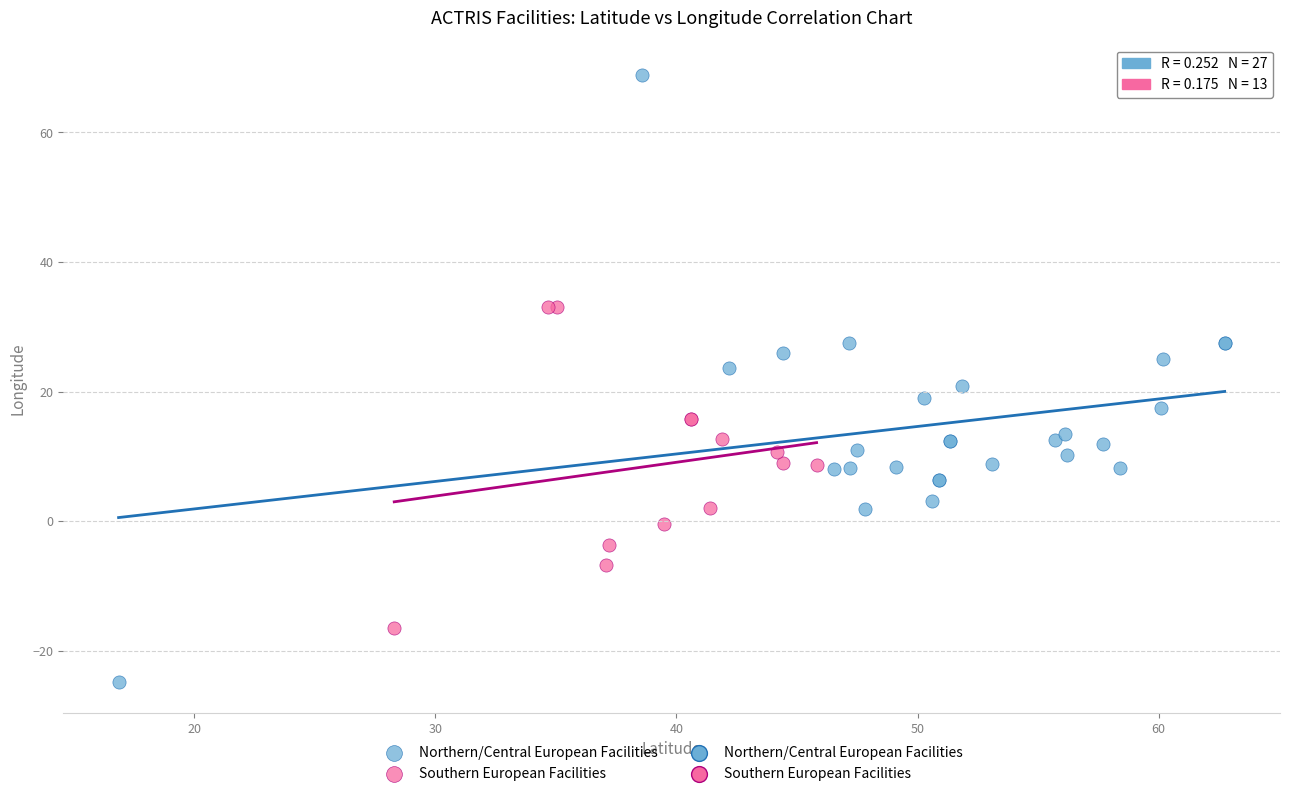

Which series has the largest Y range (max minus min)?

Northern/Central European Facilities